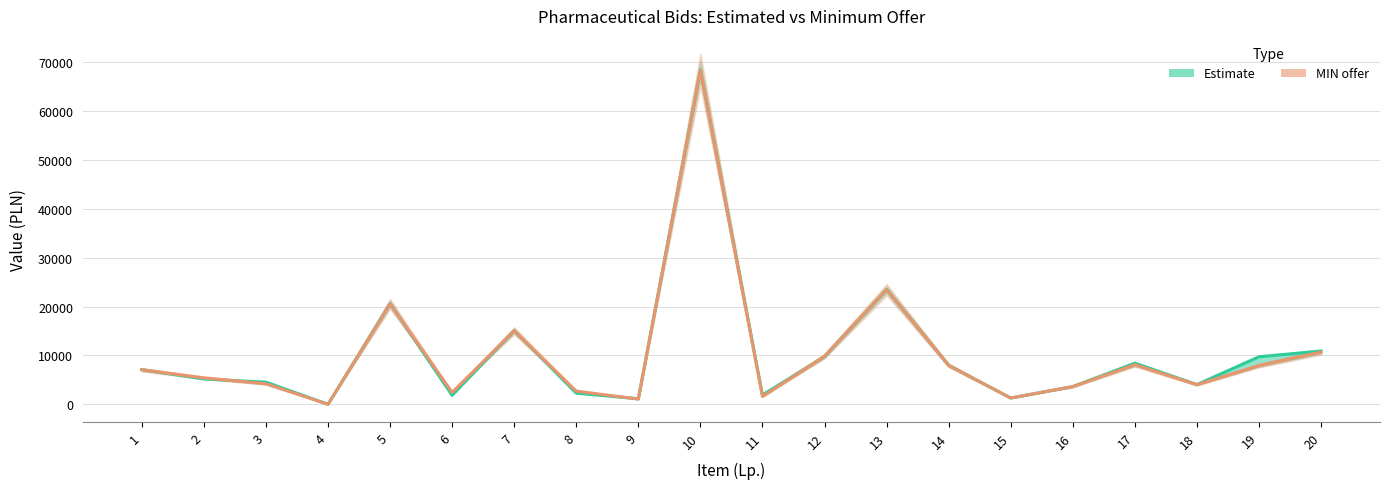

In Estimate, how many points are higher than both neighbors (excluding endpoints)?

5